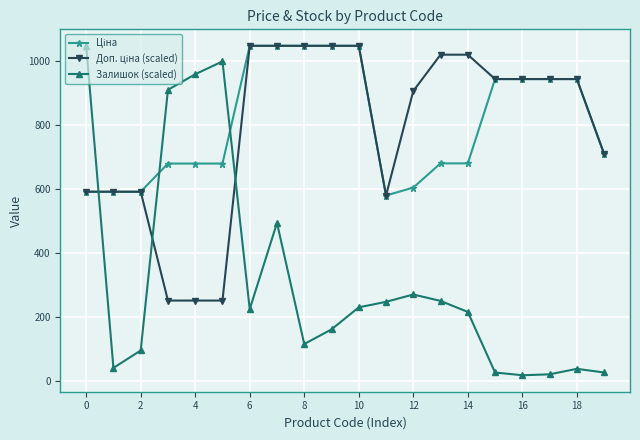

Which series has the widest spread of values?

Залишок (scaled)